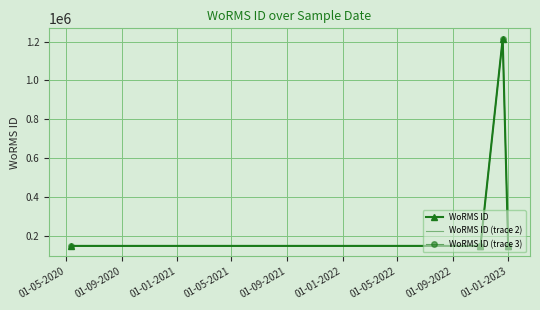

What is the label of the 4th point from the left?

01-05-2021